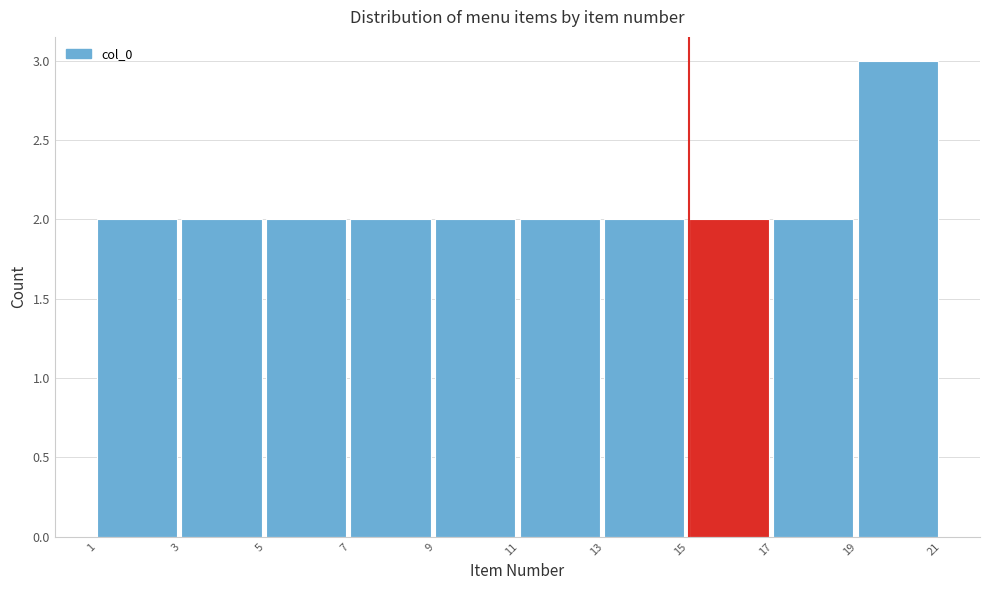

Reading left to right, list every bar in this chart as the range it spans on the x-axis followed by its height. The values are not printed on the chart, so give them approximately, as read against the axis.

1 to 3: 2
3 to 5: 2
5 to 7: 2
7 to 9: 2
9 to 11: 2
11 to 13: 2
13 to 15: 2
15 to 17: 2
17 to 19: 2
19 to 21: 3